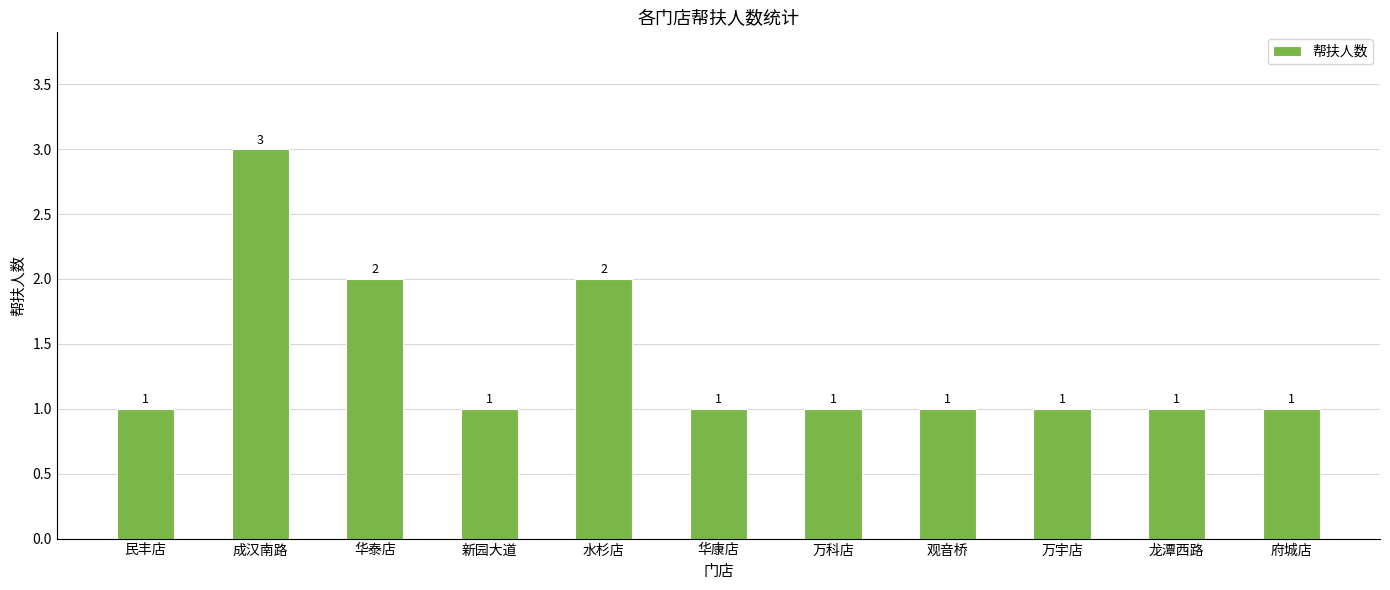

How many bars are there in total?

11